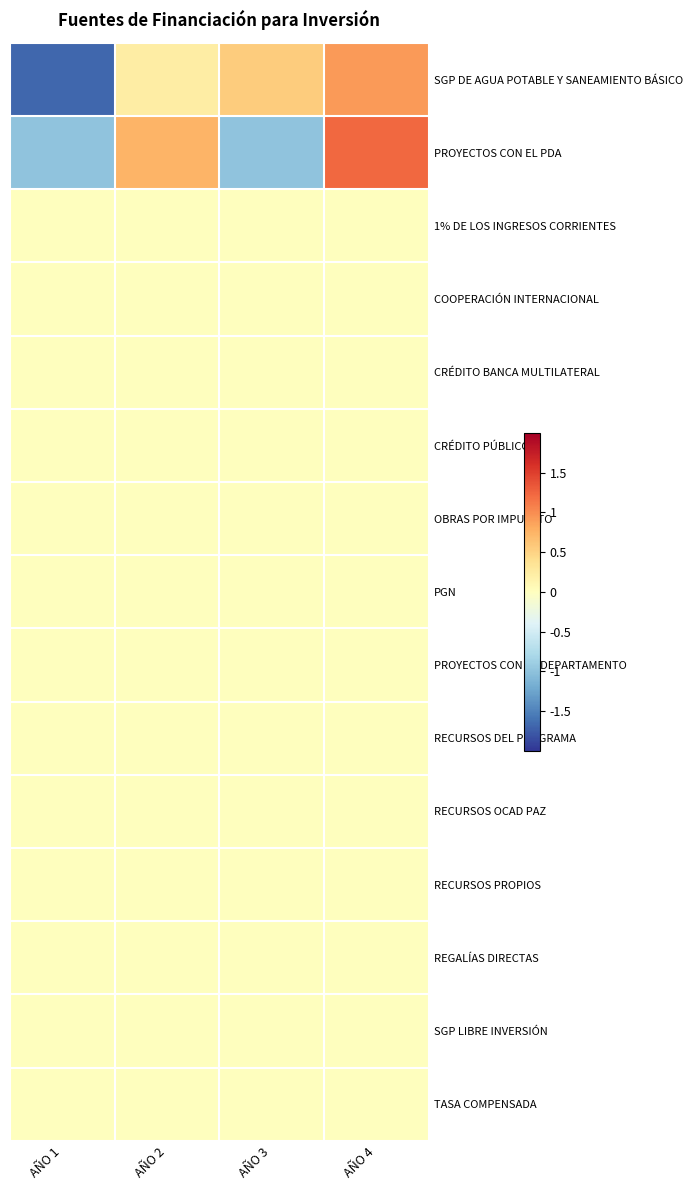

How many distinct data groups are displayed?

15